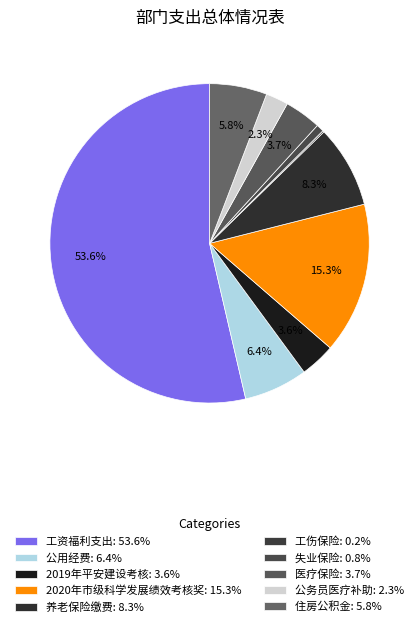

To the nearest percent, what is the combined percentage of 失业保险 and 2020年市级科学发展绩效考核奖?

16%